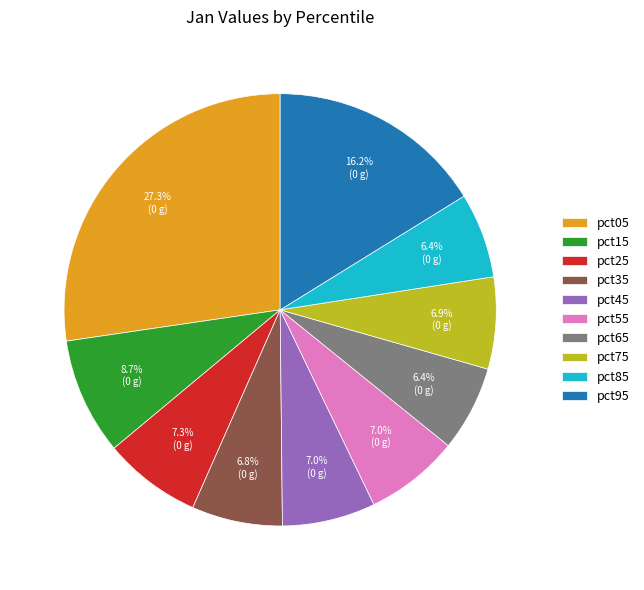

Is the sum of pct75 and pct15 greater than half?

No